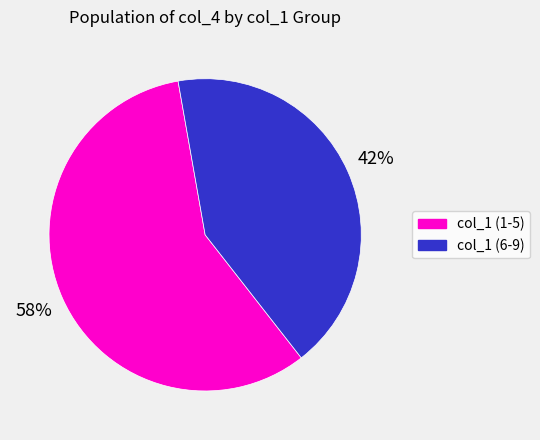

To the nearest percent, what is the average slice percentage?

50%